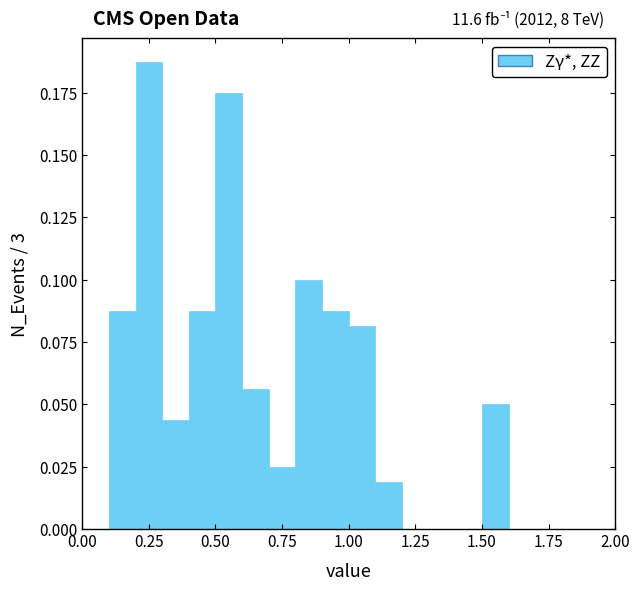

Read against the x-axis, roughly where is the centre of the tallest bar?

0.25